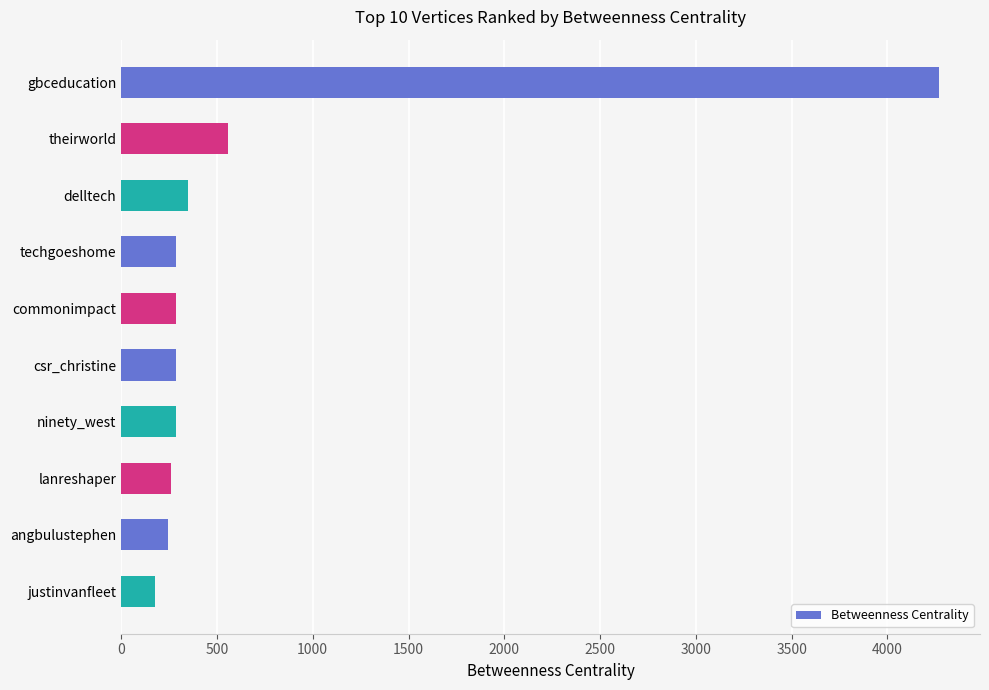

How many distinct data groups are displayed?

1